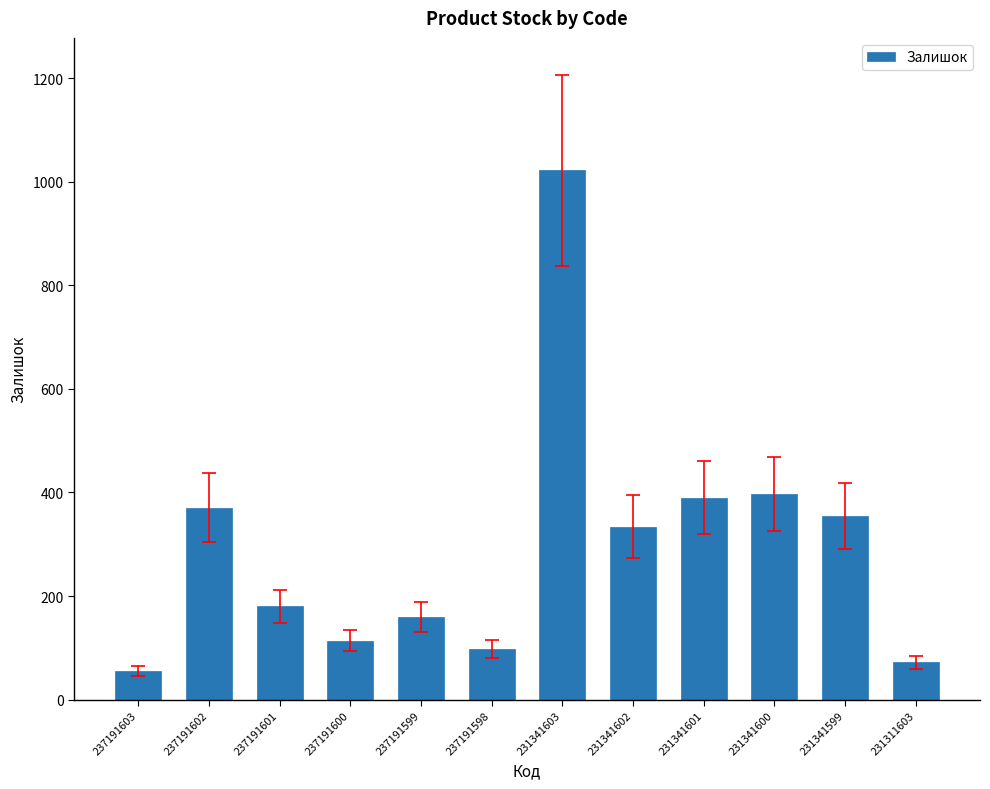

What is the difference between the second highest and minimum values?

342